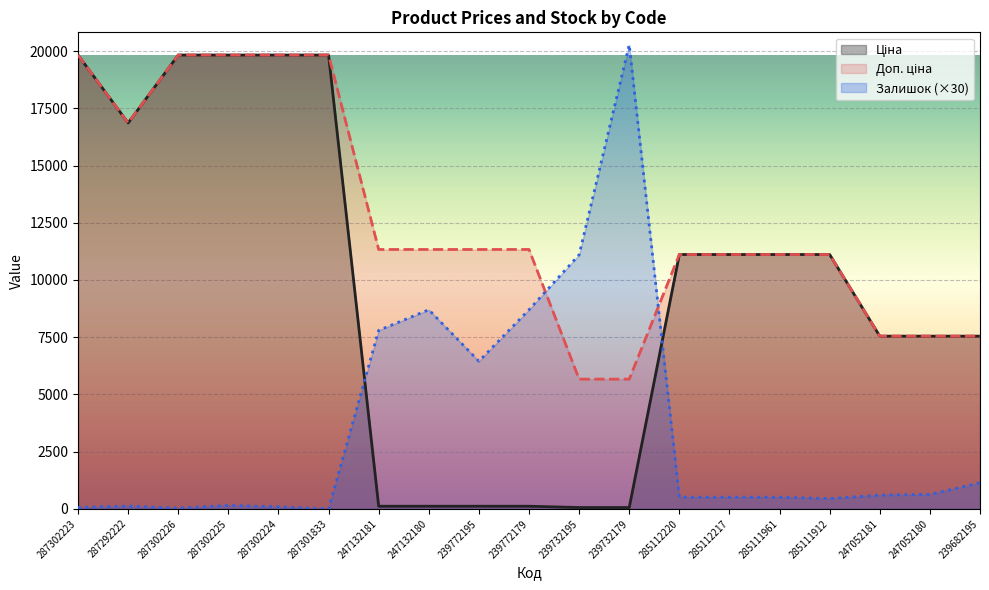

How many lines are shown in the chart?

3